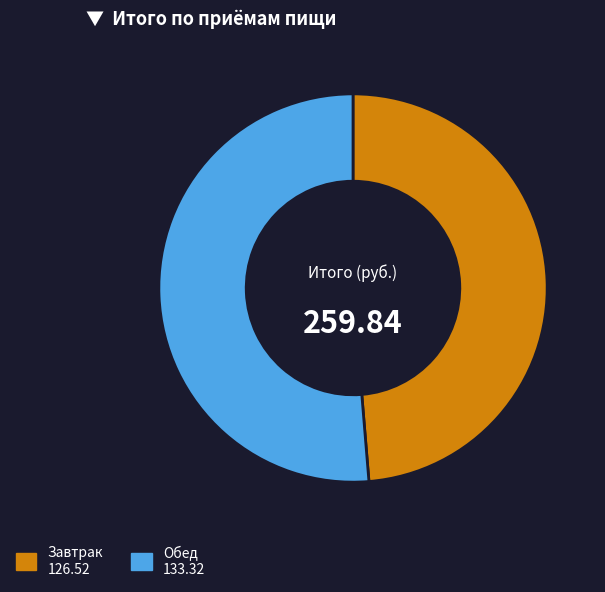

What is the largest slice in the pie chart?

Обед